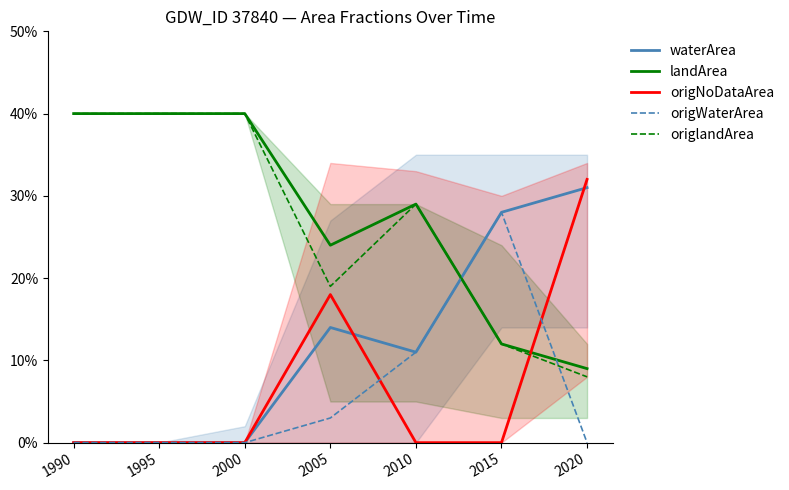

Reading left to right, what are all the values shown in this chart?

waterArea: 0.0	0.0	0.0	0.1	0.1	0.3	0.3
landArea: 0.4	0.4	0.4	0.2	0.3	0.1	0.1
origNoDataArea: 0.0	0.0	0.0	0.2	0.0	0.0	0.3
origWaterArea: 0.0	0.0	0.0	0.0	0.1	0.3	0.0
origlandArea: 0.4	0.4	0.4	0.2	0.3	0.1	0.1